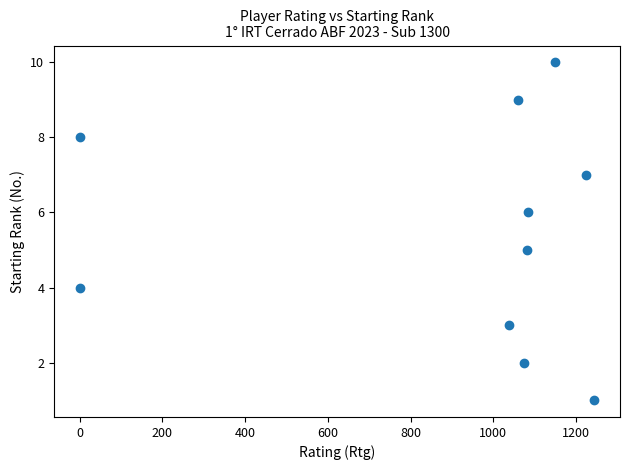

What is the average Y value?

6